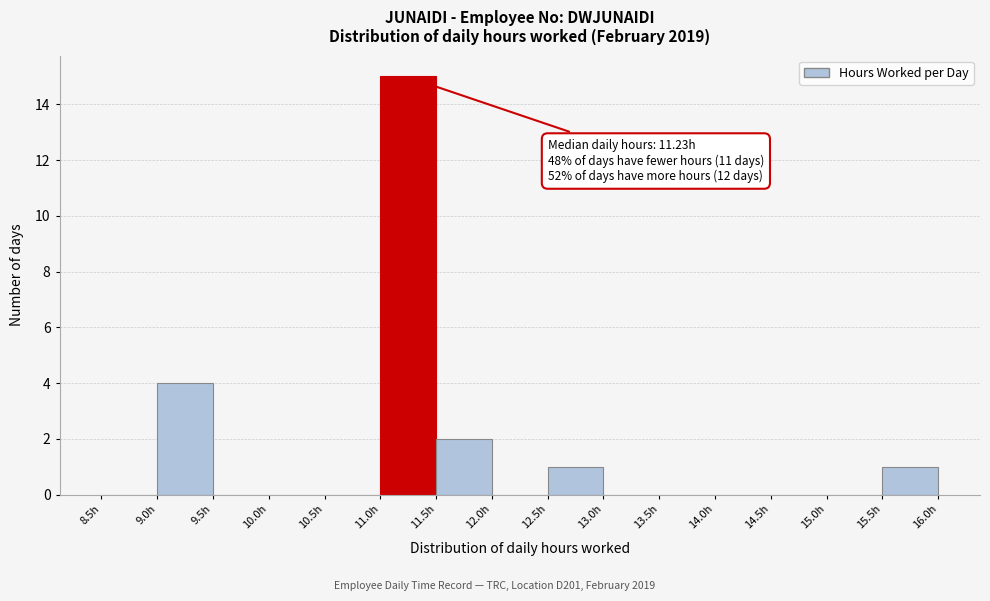

Which range on the x-axis has the tallest bar?

11.0 to 11.5